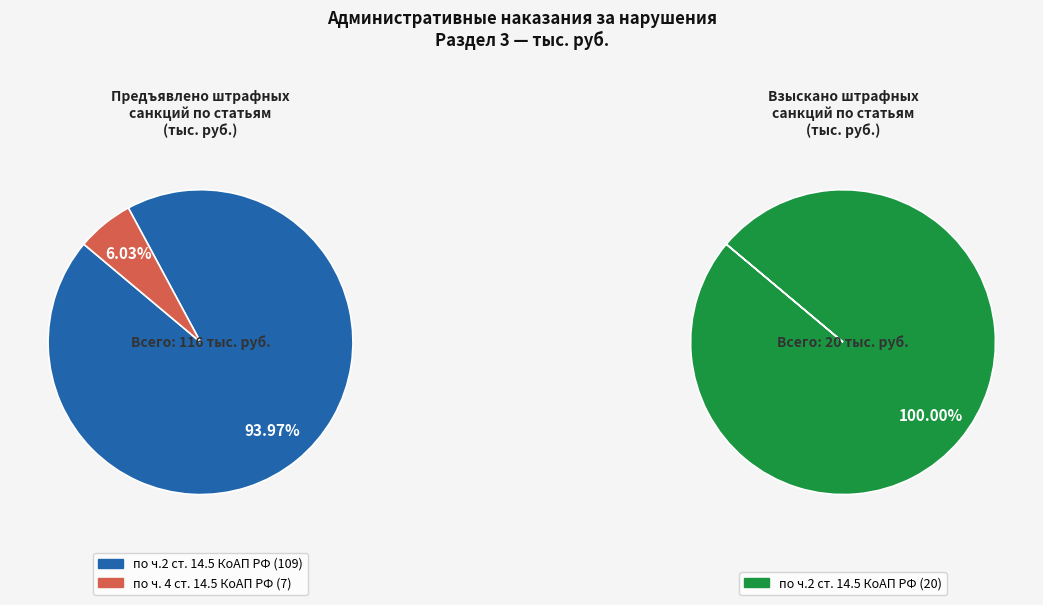

What is the change in value from по ч.2 ст. 14.5 КоАП РФ to по ч. 4 ст. 14.5 КоАП РФ?

-102